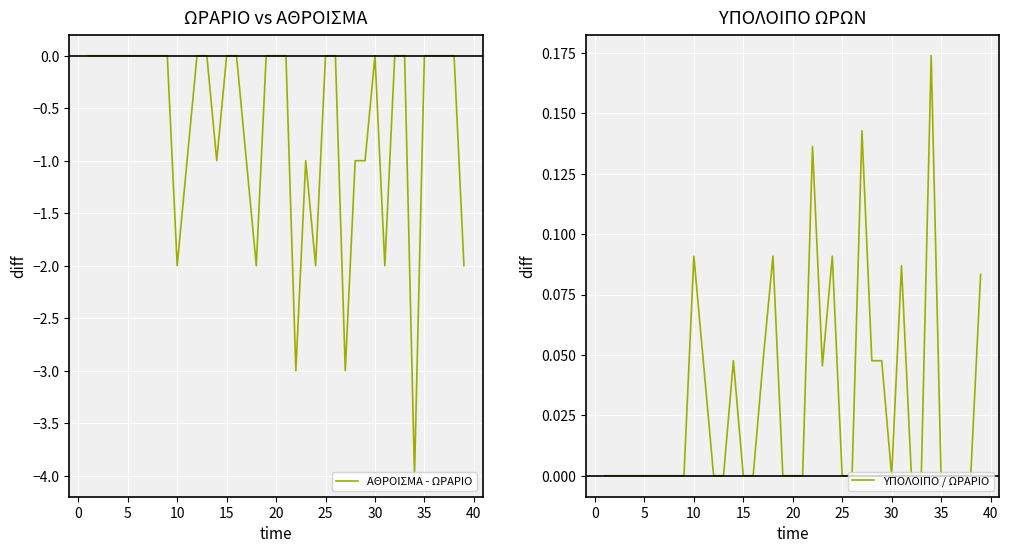

Reading left to right, list all the values displayed in this chart.

ΑΘΡΟΙΣΜΑ - ΩΡΑΡΙΟ: 0.0	0.0	0.0	0.0	0.0	0.0	0.0	0.0	0.0	-2.0	-1.0	0.0	0.0	-1.0	0.0	0.0	-1.0	-2.0	0.0	0.0	0.0	-3.0	-1.0	-2.0	0.0	0.0	-3.0	-1.0	-1.0	0.0	-2.0	0.0	0.0	-4.0	0.0	0.0	0.0	0.0	-2.0
ΥΠΟΛΟΙΠΟ / ΩΡΑΡΙΟ: 0.0	0.0	0.0	0.0	0.0	0.0	0.0	0.0	0.0	0.1	0.0	0.0	0.0	0.0	0.0	0.0	0.0	0.1	0.0	0.0	0.0	0.1	0.0	0.1	0.0	0.0	0.1	0.0	0.0	0.0	0.1	0.0	0.0	0.2	0.0	0.0	0.0	0.0	0.1